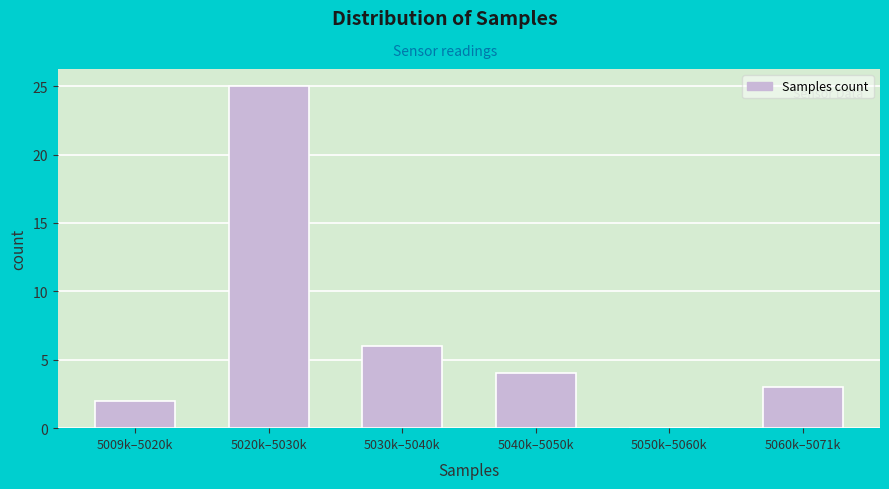

Reading right to left, what are all the values shown in this chart?

5060k–5071k=3	5050k–5060k=0	5040k–5050k=4	5030k–5040k=6	5020k–5030k=25	5009k–5020k=2